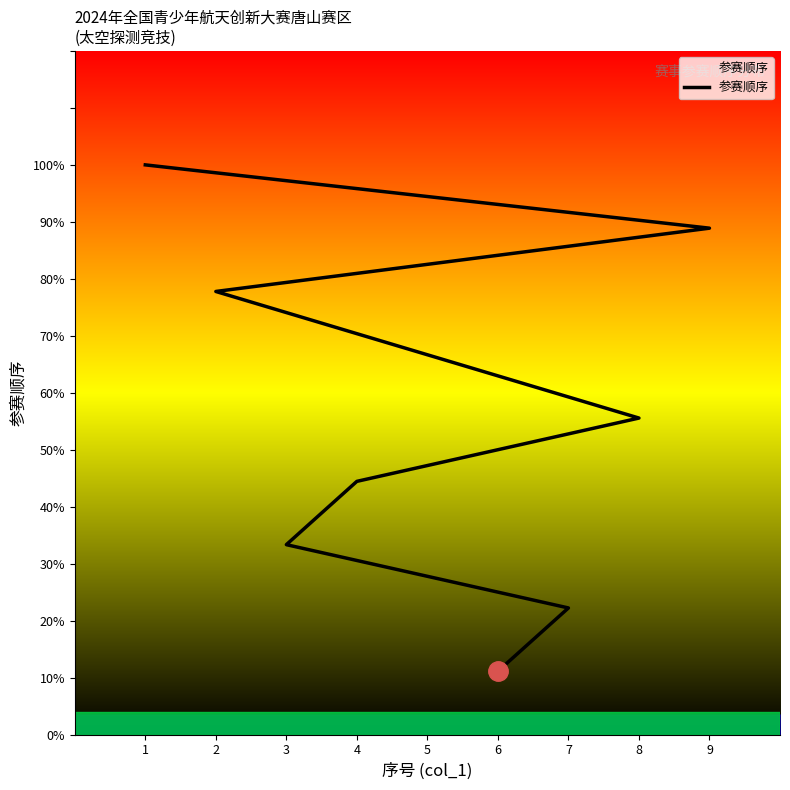

What is the ratio of the value at 9 to the value at 7?

4.0